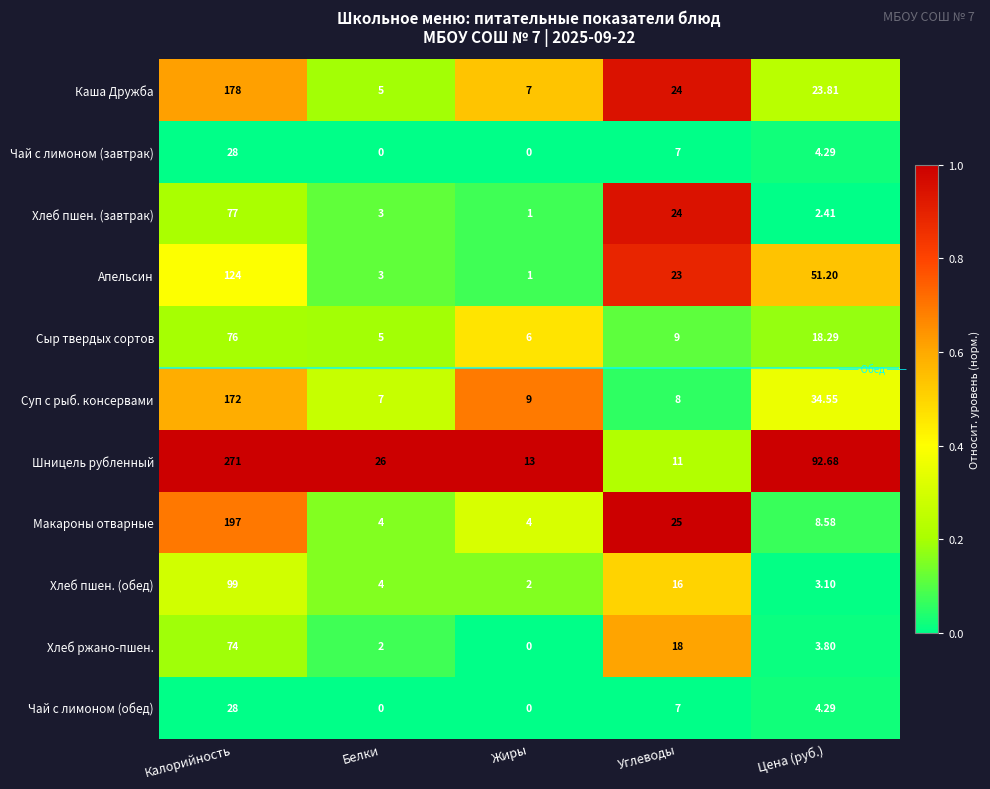

Which series has the largest range (max minus min)?

Шницель рубленный